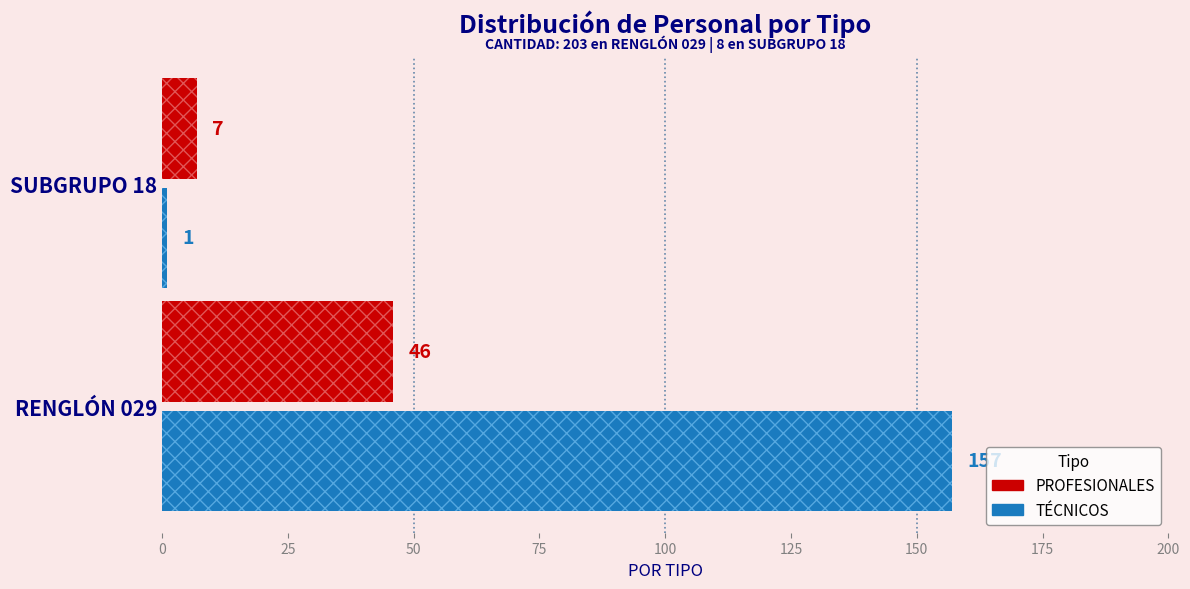

What is the sum of the TÉCNICOS values at SUBGRUPO 18 and RENGLÓN 029?

158